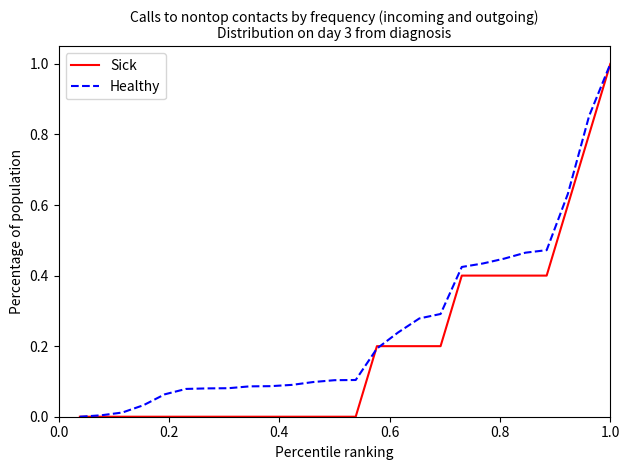

What is the maximum value shown in the chart?

1.0